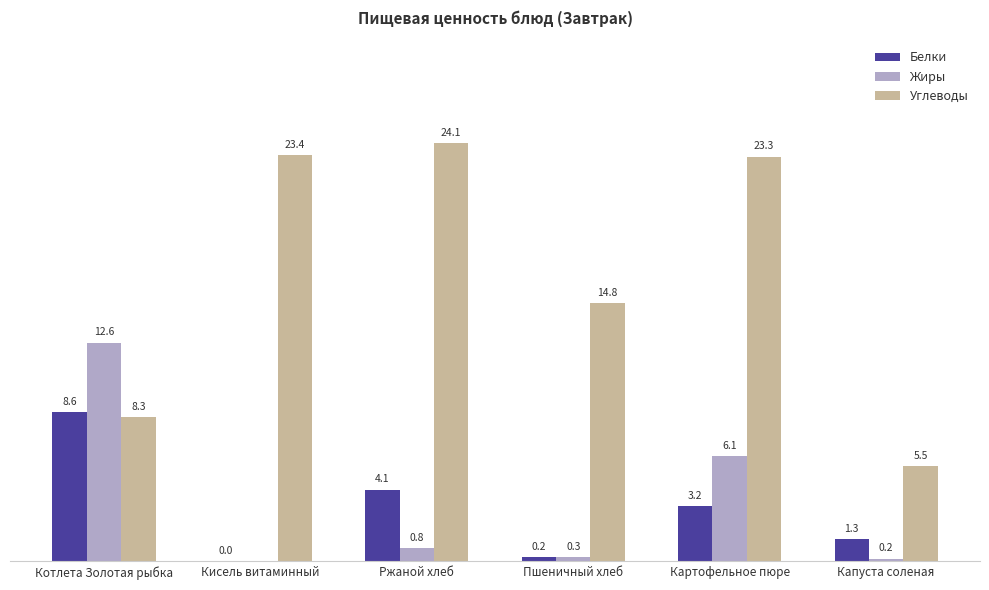

Are the bars horizontal?

No